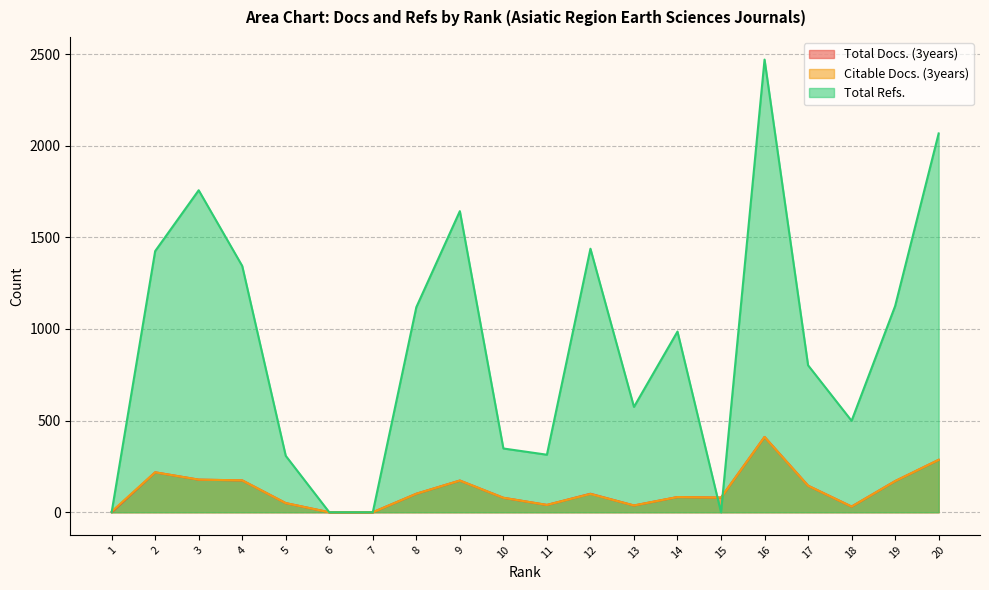

Reading left to right, transcribe all the data shown in this chart.

Total Docs. (3years): 1=0	2=218	3=178	4=174	5=50	6=0	7=0	8=101	9=173	10=79	11=40	12=101	13=37	14=83	15=80	16=411	17=145	18=31	19=170	20=286
Citable Docs. (3years): 1=4	2=218	3=178	4=174	5=50	6=0	7=0	8=101	9=173	10=79	11=40	12=100	13=37	14=83	15=80	16=411	17=145	18=31	19=170	20=286
Total Refs.: 1=0	2=1425	3=1757	4=1344	5=308	6=0	7=0	8=1119	9=1643	10=348	11=314	12=1438	13=575	14=986	15=0	16=2470	17=802	18=499	19=1125	20=2067